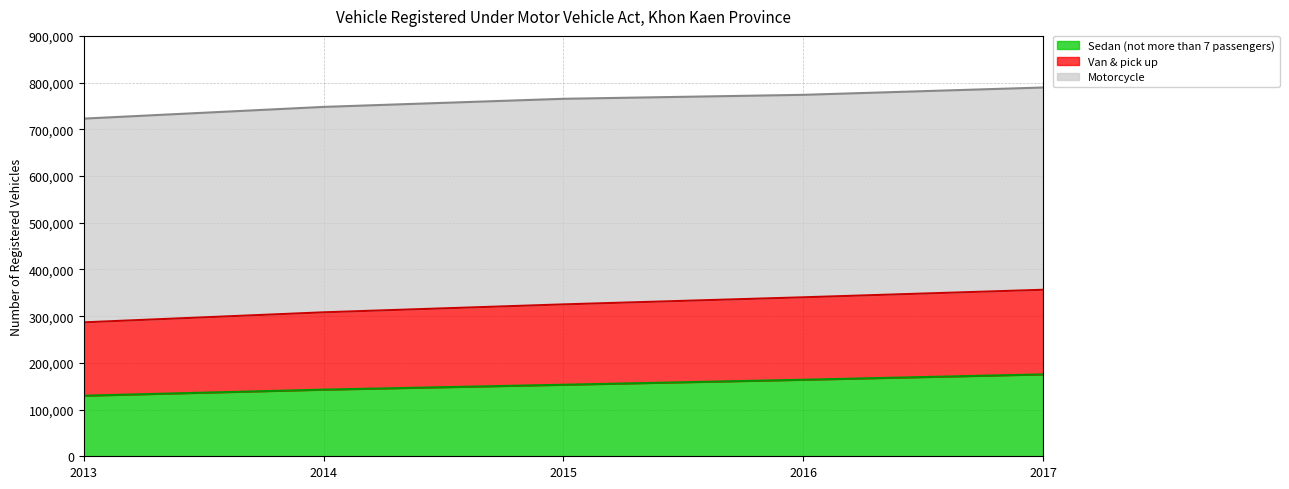

What is the minimum value for Sedan (not more than 7 passengers)?

129706